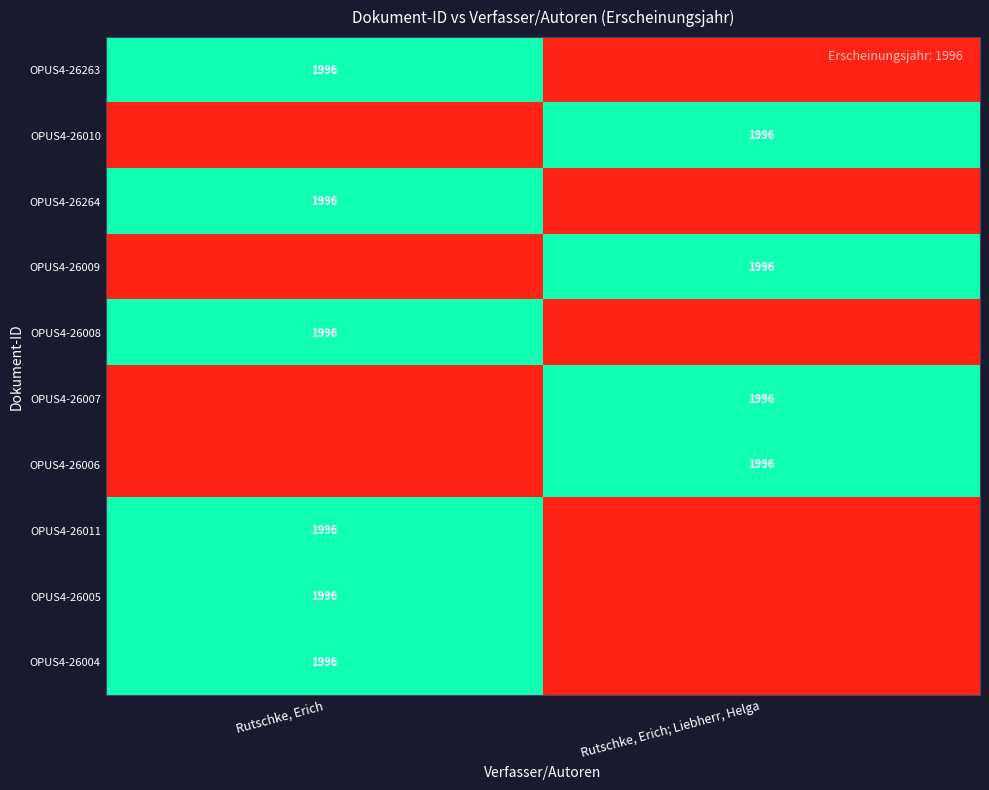

Is it true that OPUS4-26005 equals 1996 at Rutschke, Erich?

True